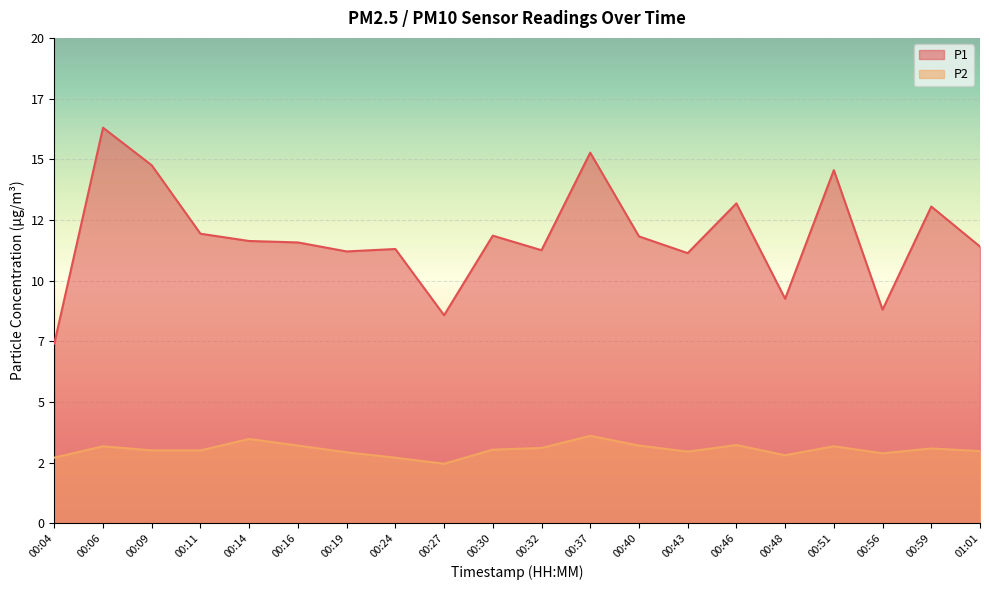

List the series in order of their peak value, highest first.

P1, P2